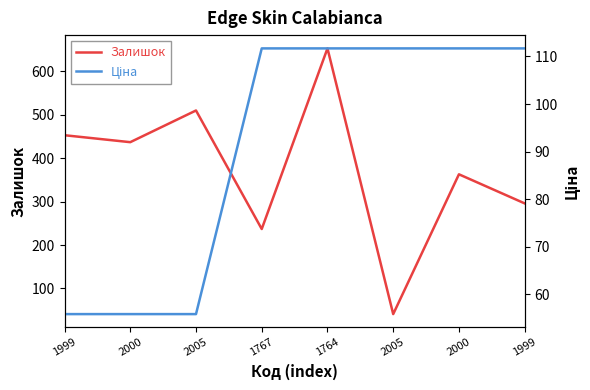

Reading left to right, transcribe all the data shown in this chart.

Залишок: 1999=453.0	2000=437.0	2005=510.0	1767=237.0	1764=653.0	2005=41.0	2000=363.0	1999=296.0
Ціна: 1999=55.9	2000=55.9	2005=55.9	1767=111.7	1764=111.7	2005=111.7	2000=111.7	1999=111.7